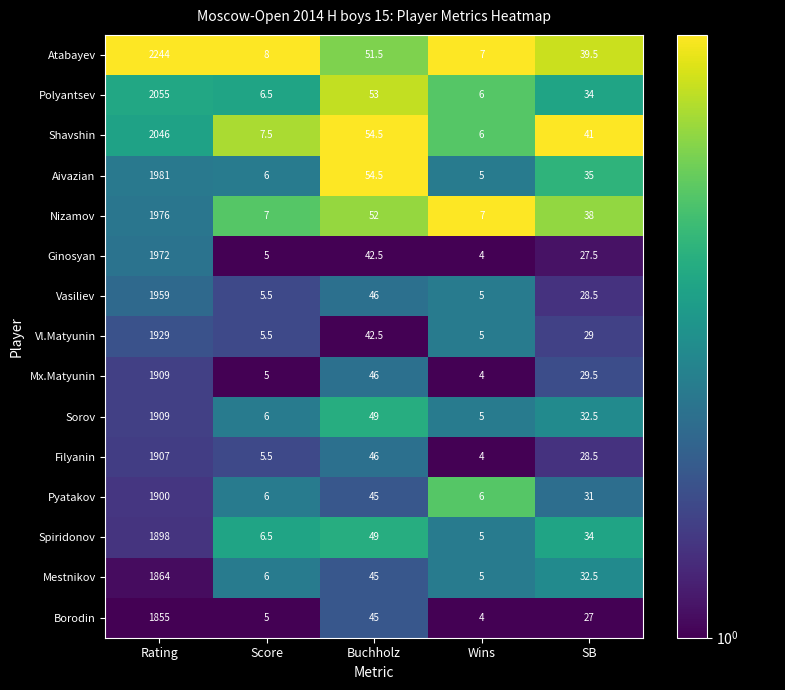

What is the difference between the maximum and minimum values in the Filyanin series?

1903.0